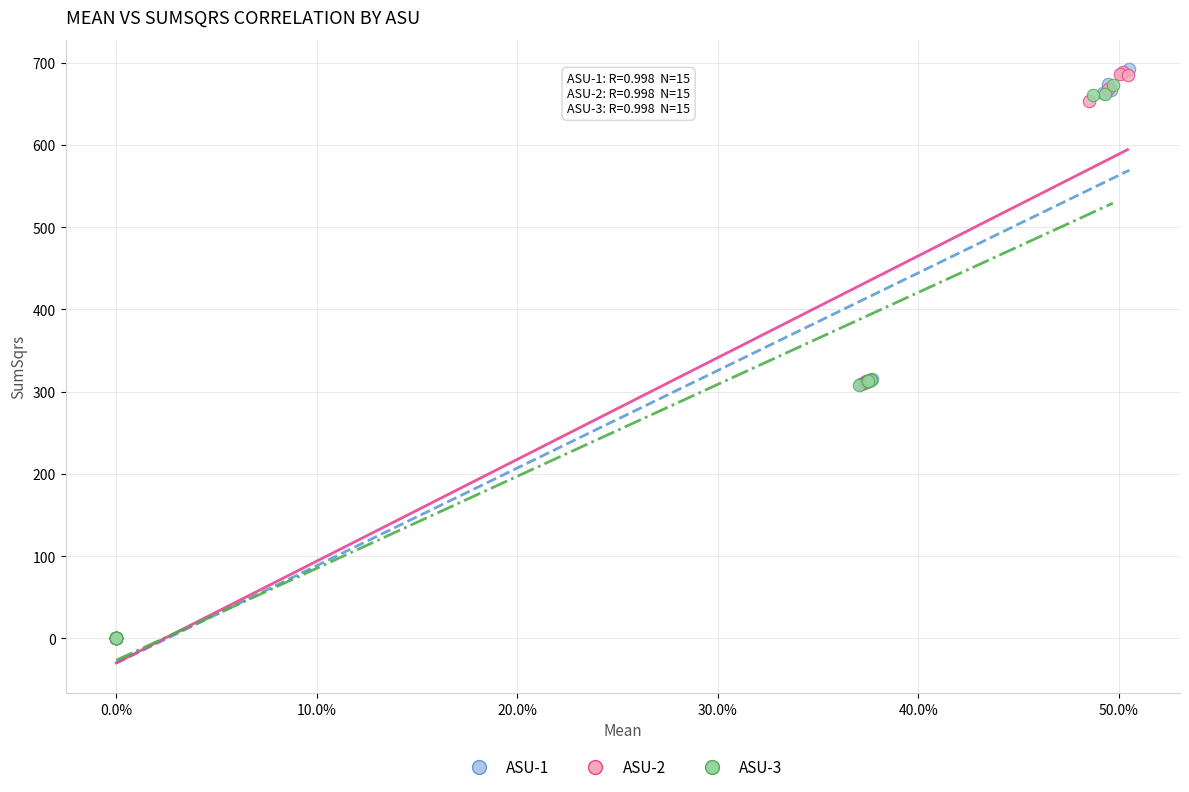

What are all the series names shown in the legend?

ASU-1, ASU-2, ASU-3